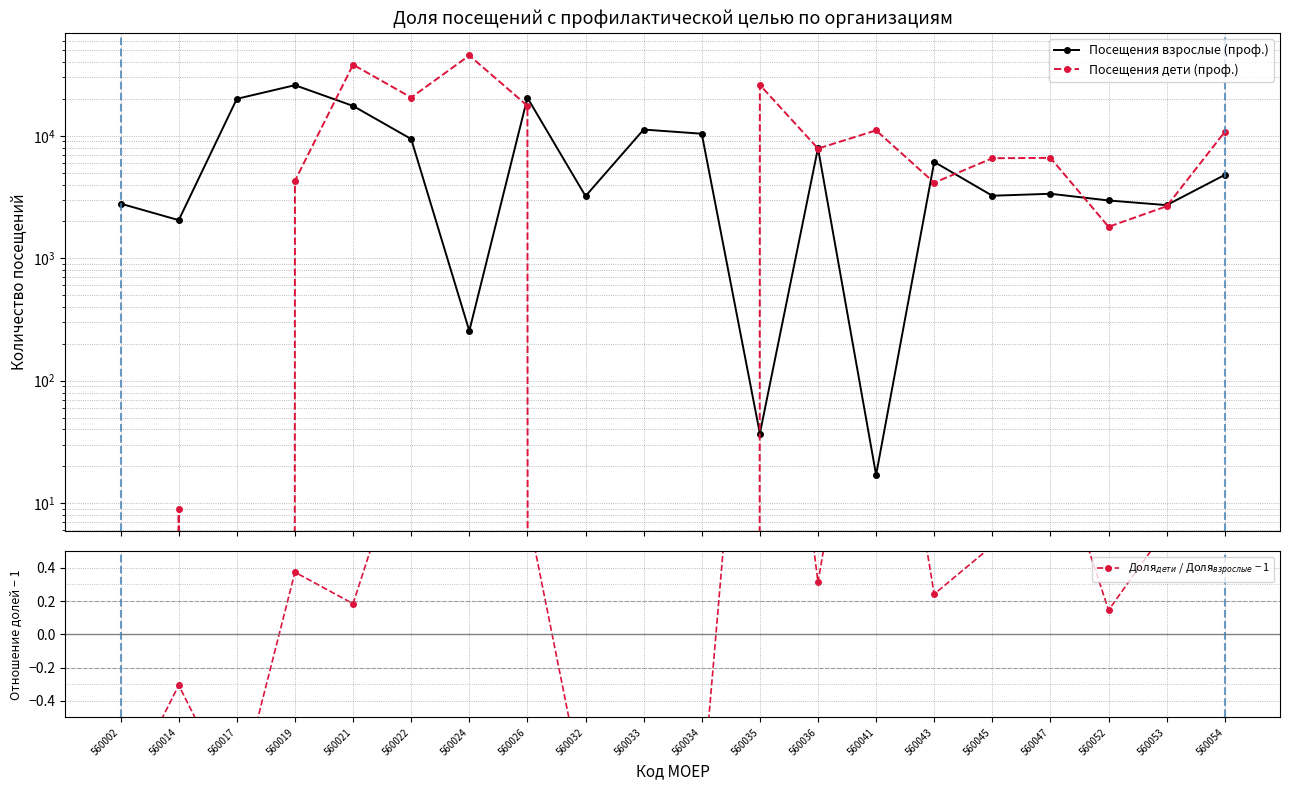

What is the highest value of the Посещения взрослые (проф.) series?

25903.0